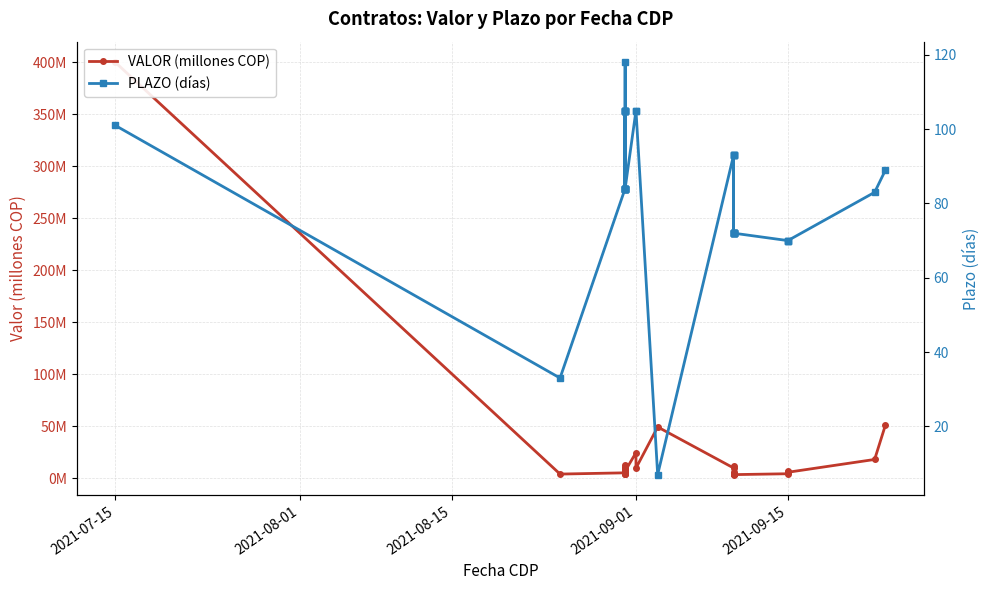

Is the value of VALOR (millones COP) at 15 greater than the value of PLAZO (días) at 2021-08-15?

No